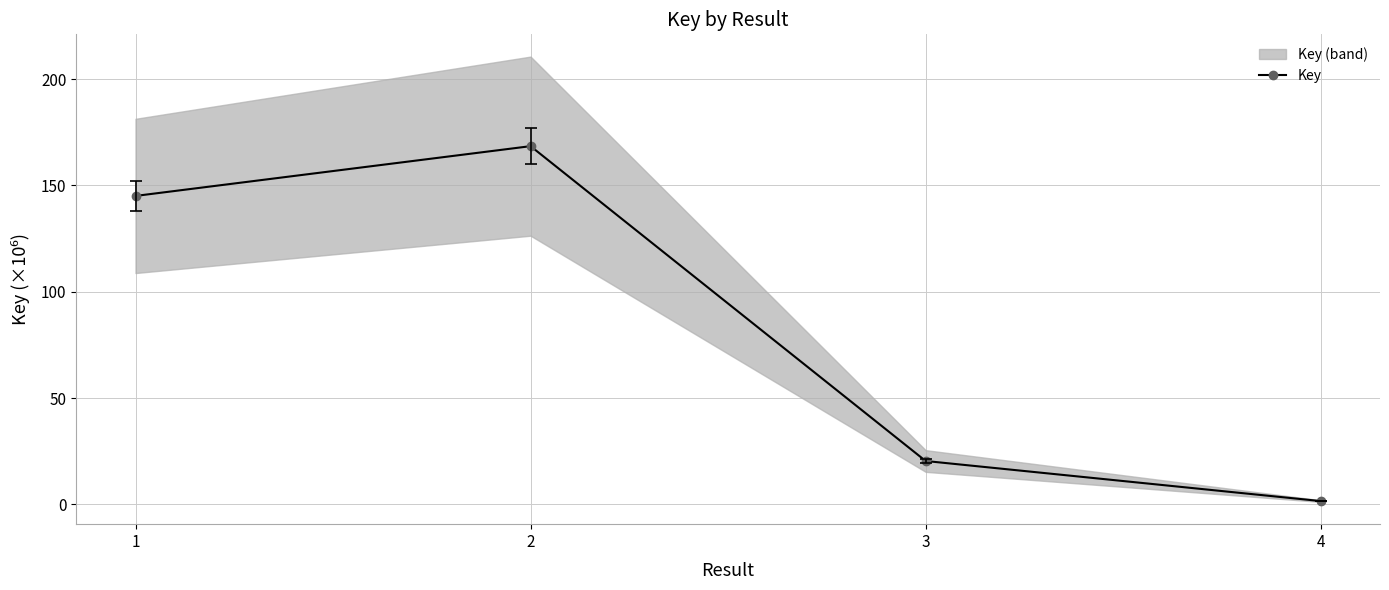

What is the approximate value at 3?

20.4